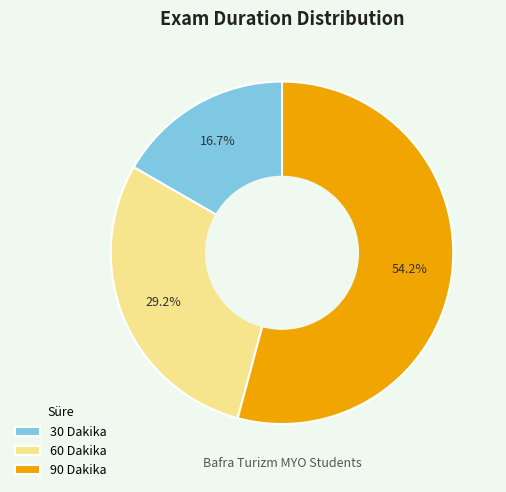

What percentage is the 90 Dakika slice, to the nearest percent?

54%